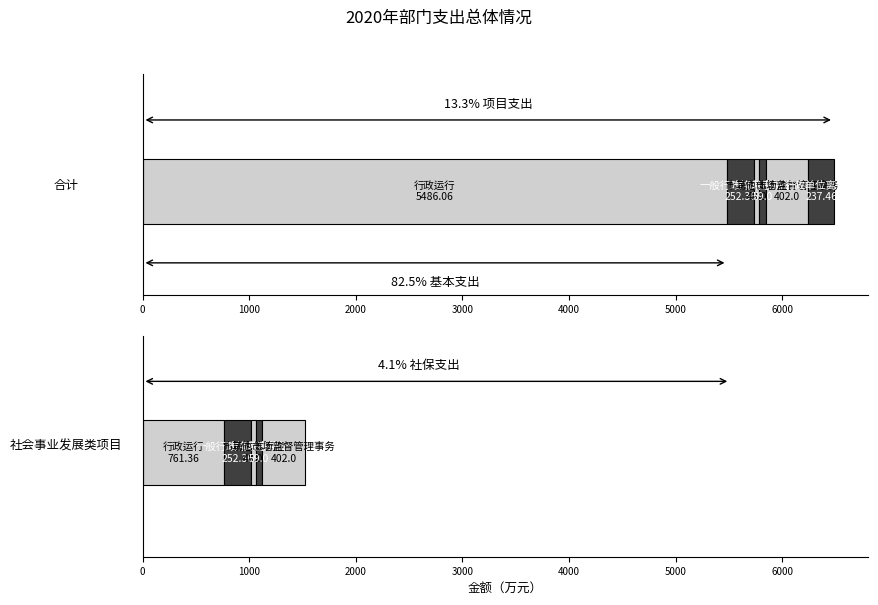

Read the 合计 value at 行政运行.

5486.1